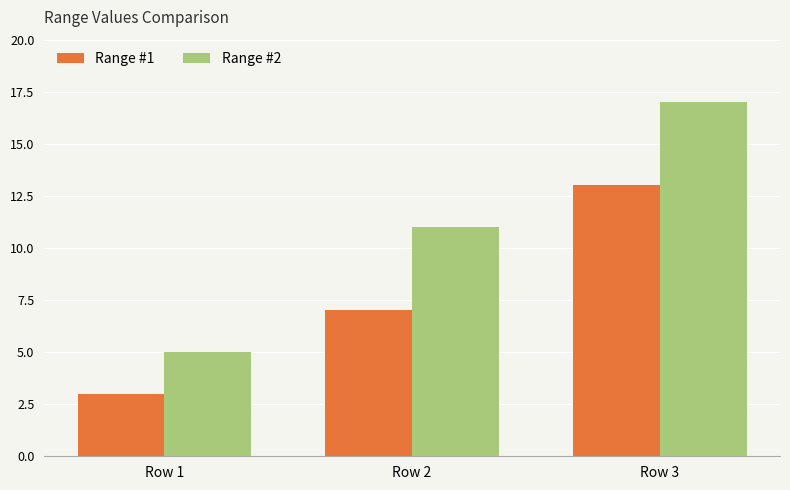

What is the sum of the Range #2 values at Row 1 and Row 3?

22